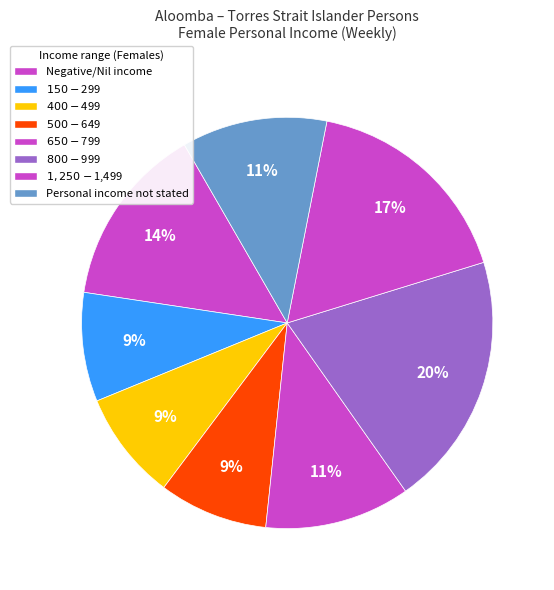

How many slices are in this pie chart?

8